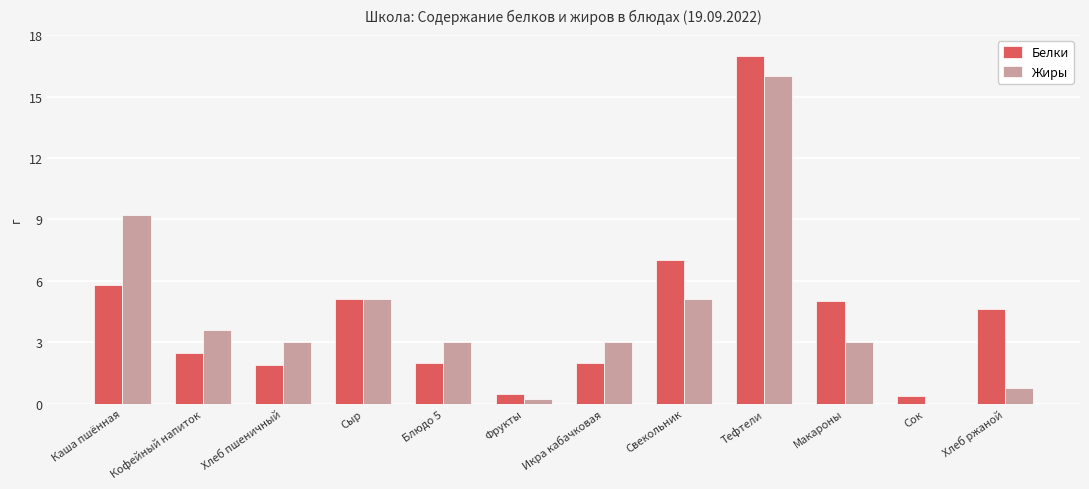

What value does the Белки series have at Тефтели?

17.0